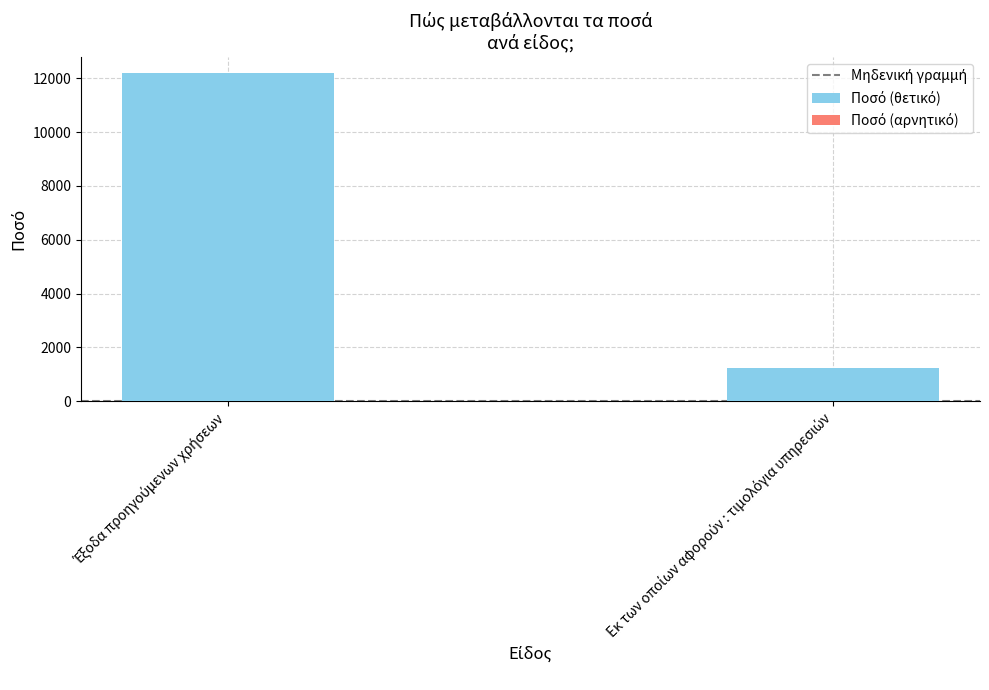

What is the value of the 2nd bar from the left?

1250.0